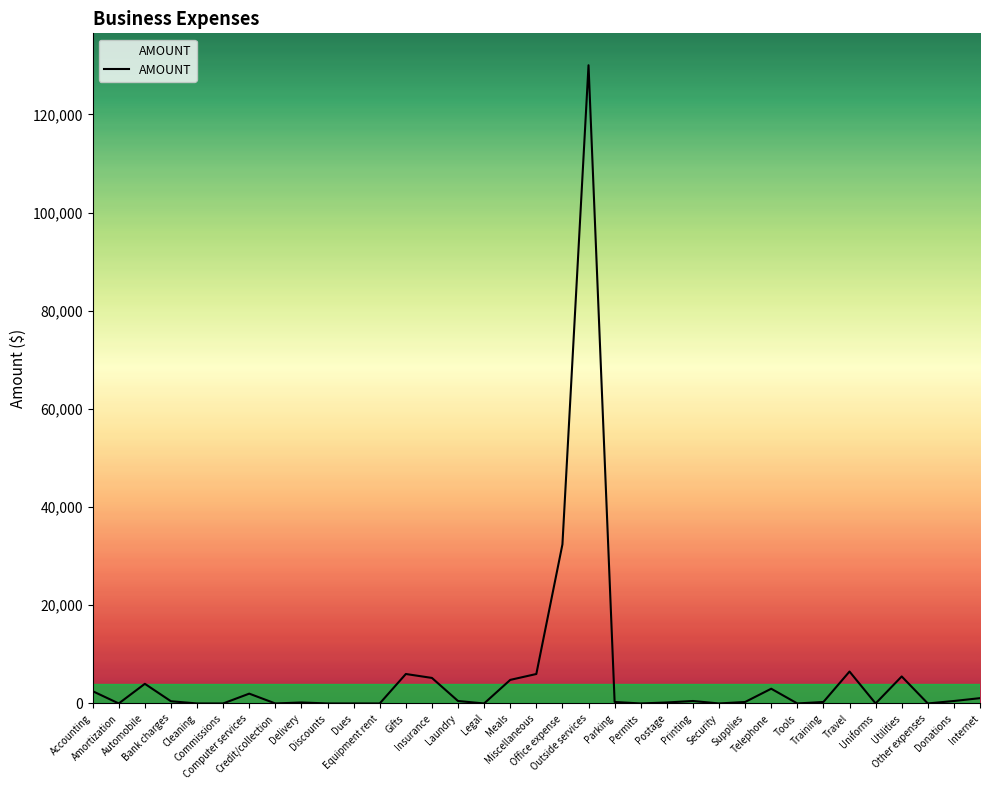

Count the number of data series in this chart.

1